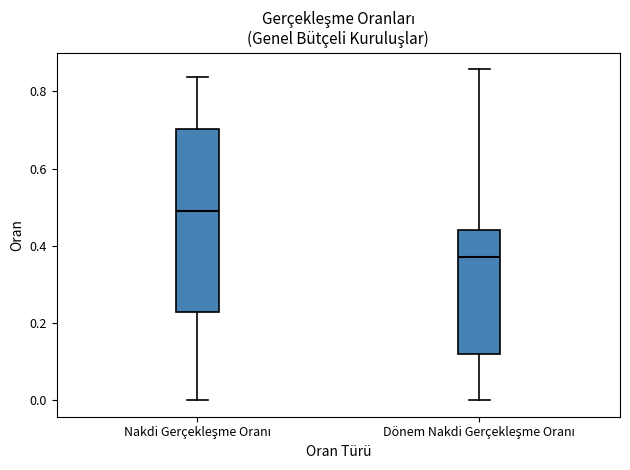

Comparing the boxes themselves (not the whiskers), which one is the tallest?

Nakdi Gerçekleşme Oranı